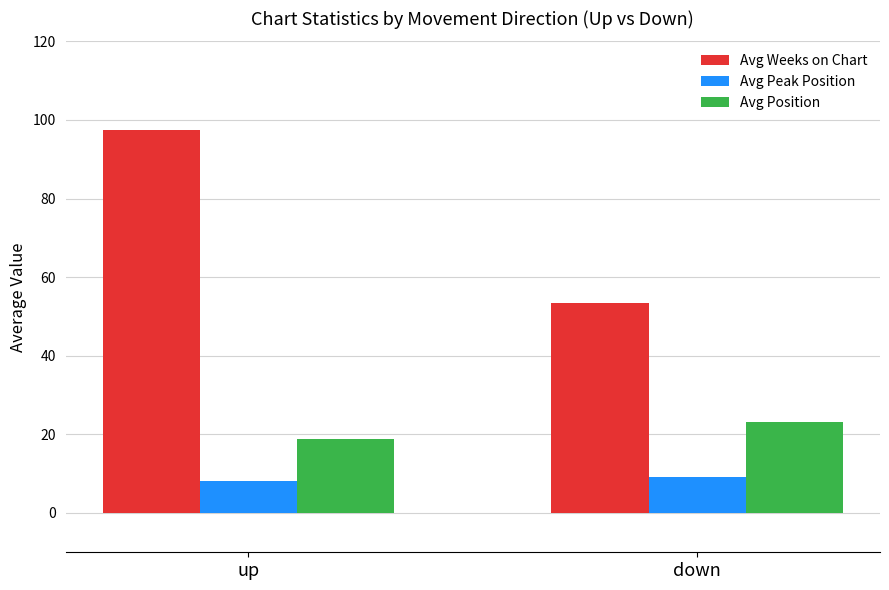

List the labels in order of Avg Weeks on Chart value, smallest first.

down, up